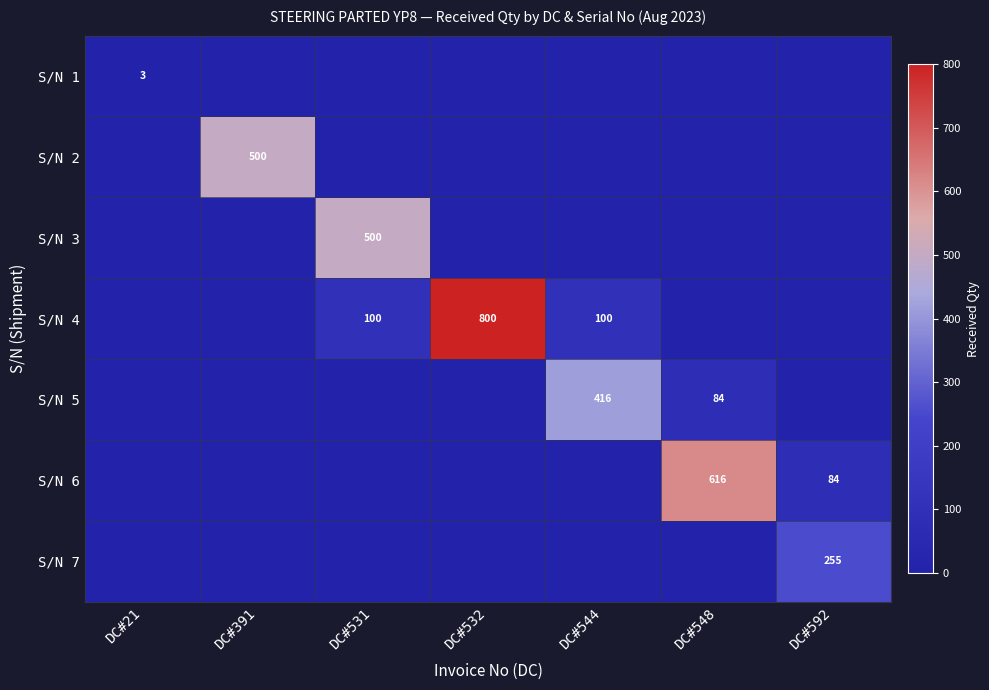

The S/N 1 series shows 3 at DC#21. True or false?

True